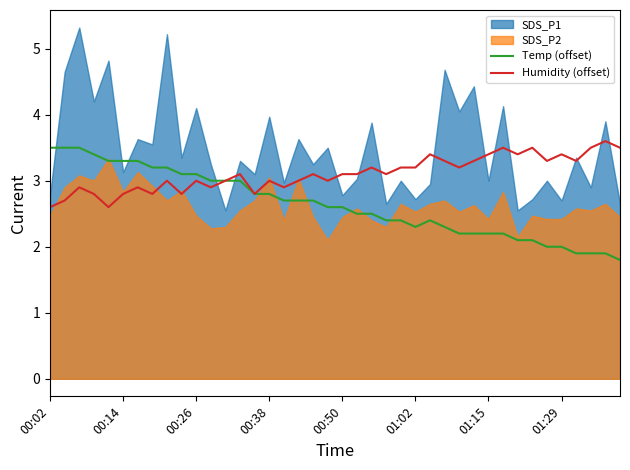

What is the maximum value for Humidity (offset)?

3.6